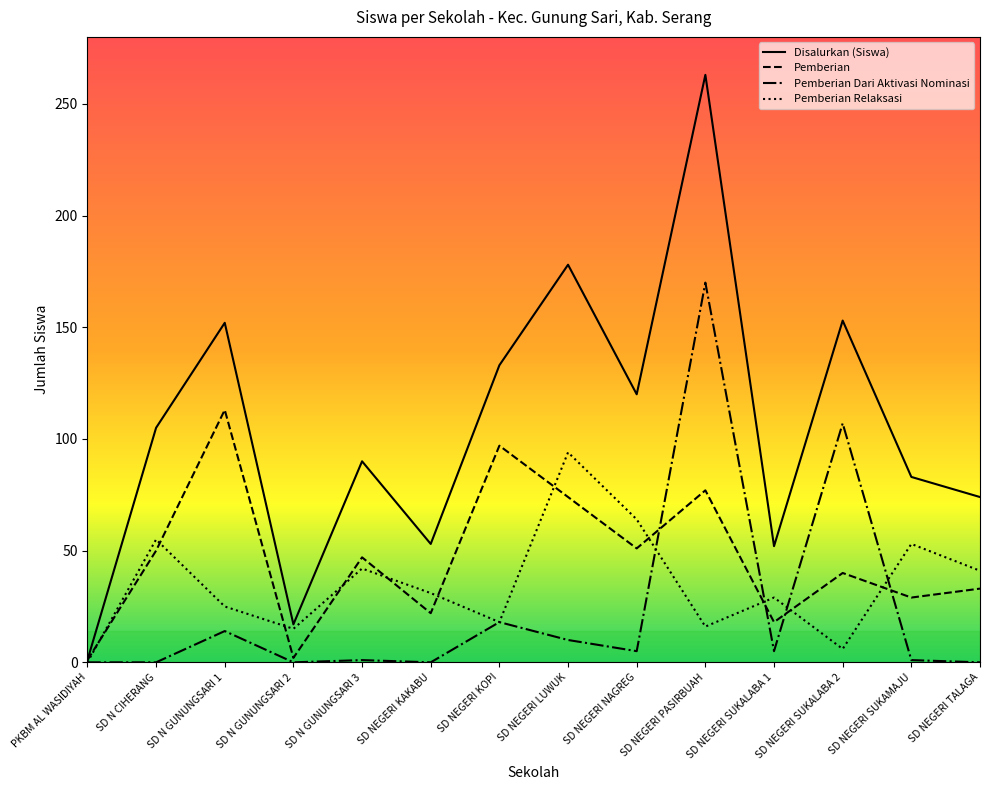

In Disalurkan (Siswa), how many points are higher than both neighbors (excluding endpoints)?

5